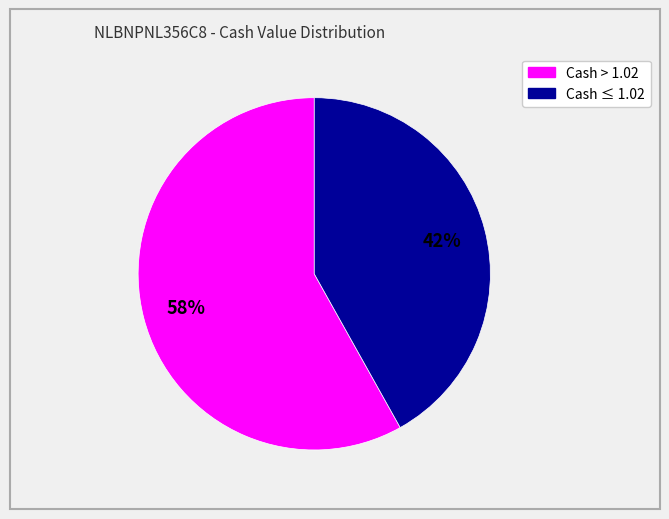

To the nearest percent, what is the average slice percentage?

50%